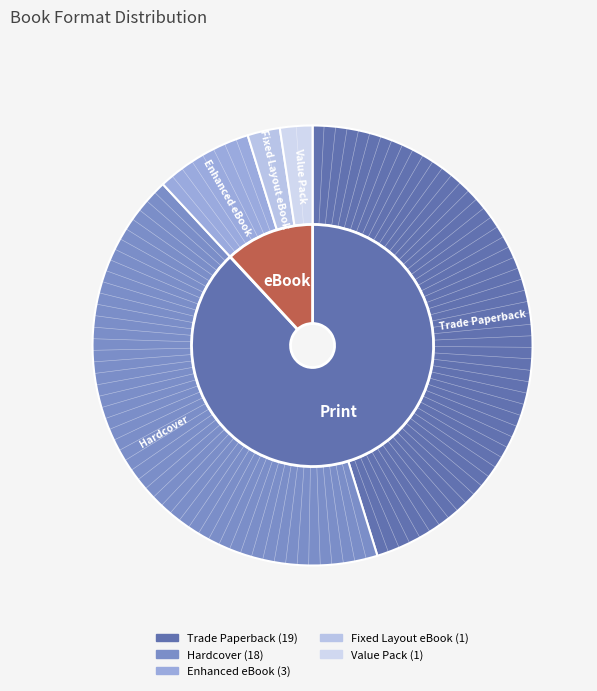

Count the number of slices in the pie.

5